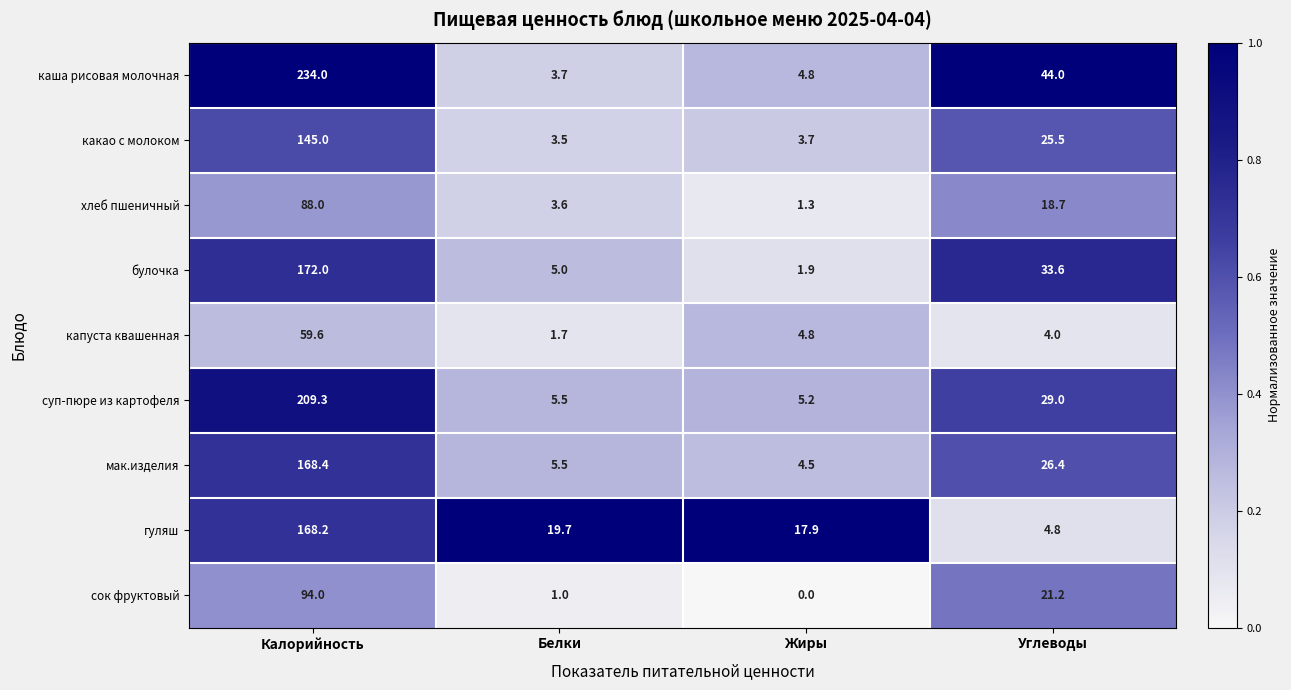

What is the difference between the maximum and minimum values in the булочка series?

170.1